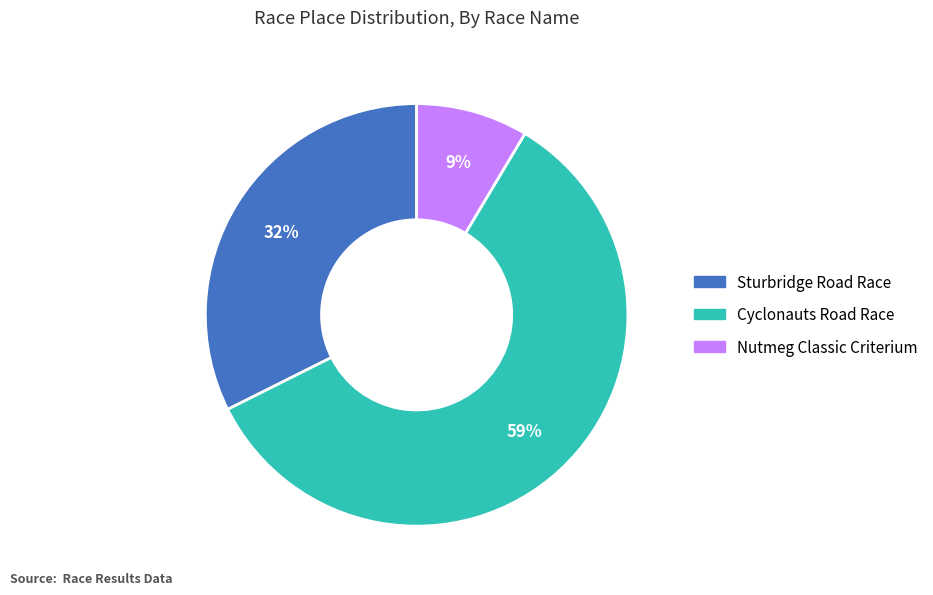

How many slices are in this pie chart?

3